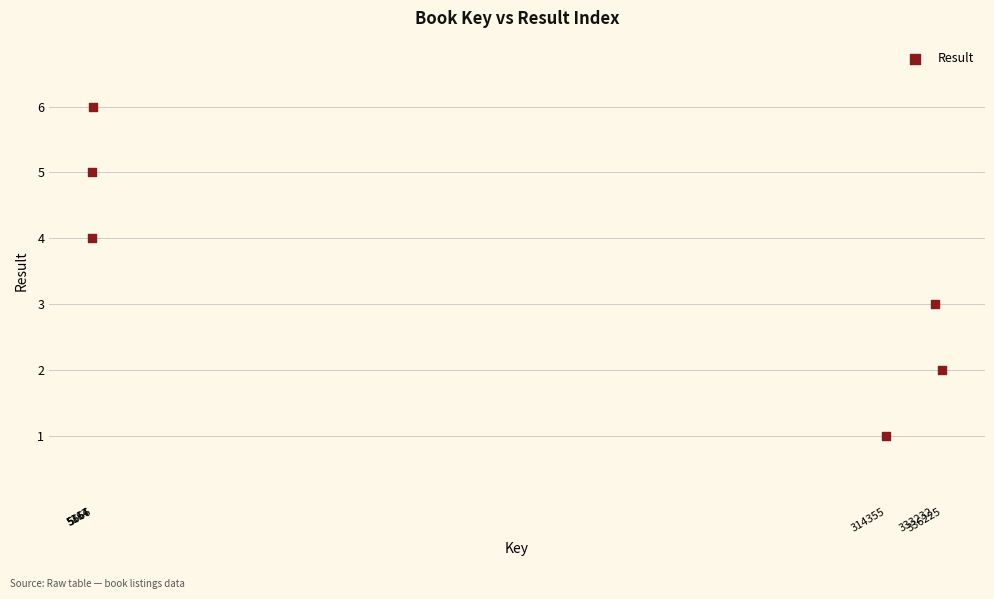

What is the range of X values (max minus min)?

331058